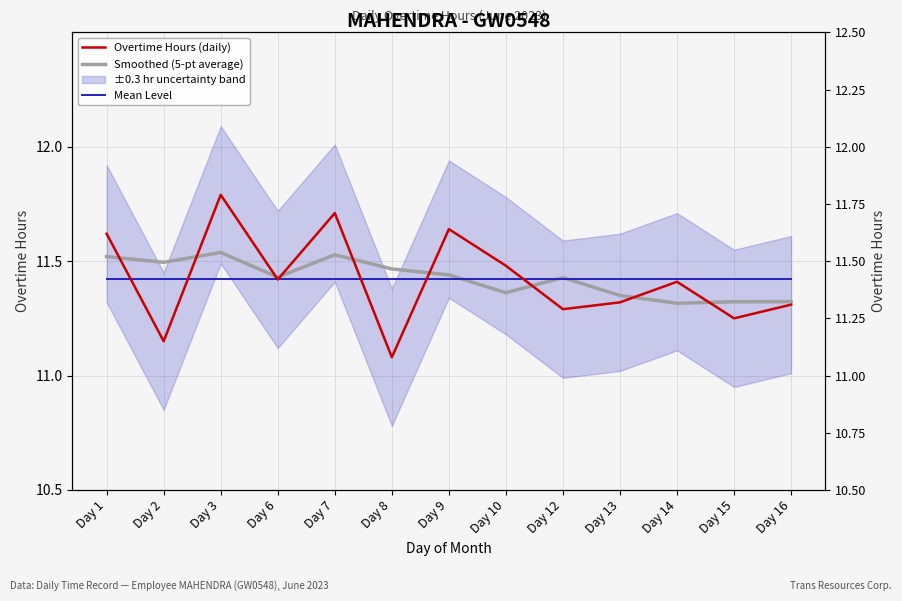

Reading right to left, list all the values displayed in this chart.

Overtime Hours (daily): 11.3	11.2	11.4	11.3	11.3	11.5	11.6	11.1	11.7	11.4	11.8	11.2	11.6
Smoothed (5-pt average): 11.3	11.3	11.3	11.3	11.4	11.4	11.4	11.5	11.5	11.4	11.5	11.5	11.5
Mean Level: 11.4	11.4	11.4	11.4	11.4	11.4	11.4	11.4	11.4	11.4	11.4	11.4	11.4